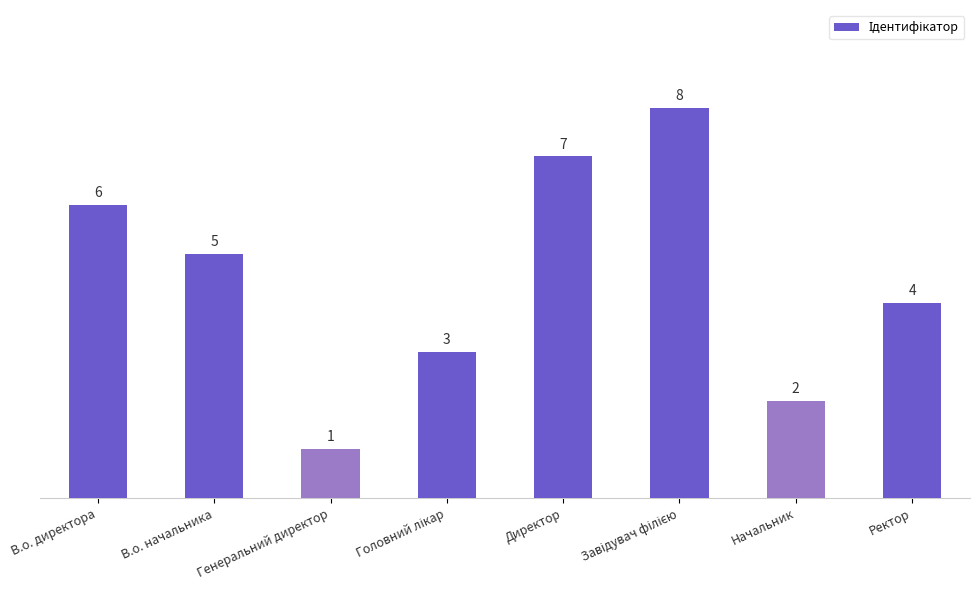

Reading left to right, transcribe all the data shown in this chart.

6	5	1	3	7	8	2	4